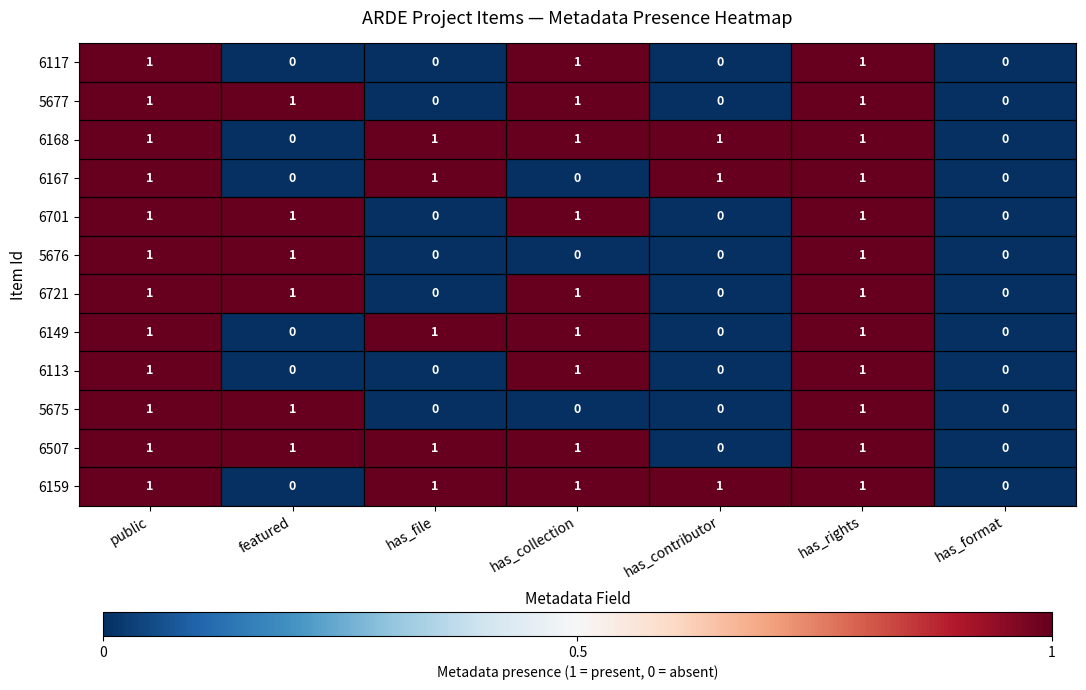

What is the sum of all 6167 values?

4